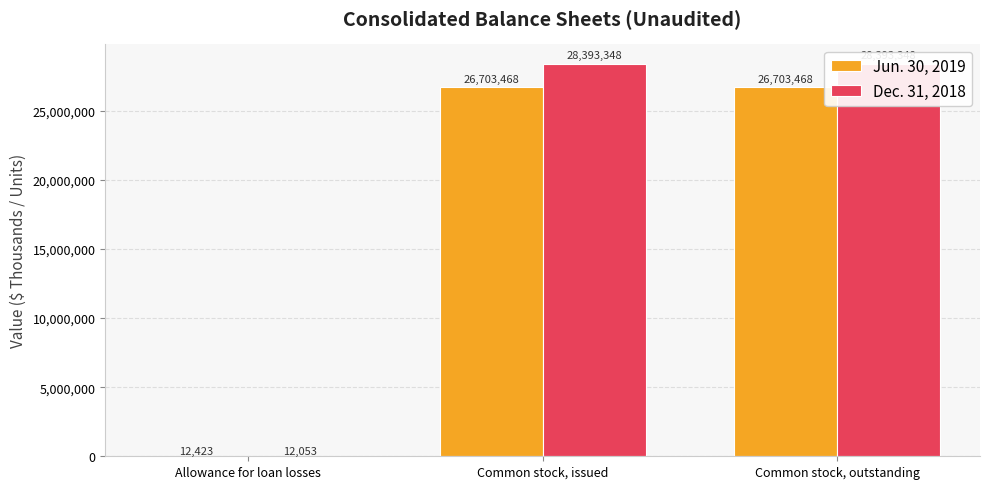

What is the label of the 2nd bar from the right?

Common stock, issued